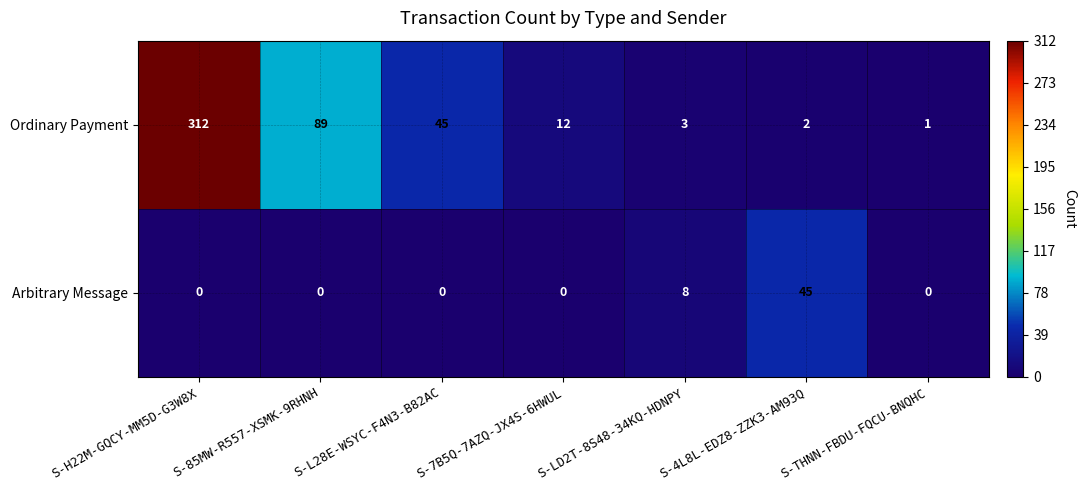

True or false: Ordinary Payment has a value of 28 at S-L28E-WSYC-F4N3-B82AC.

False